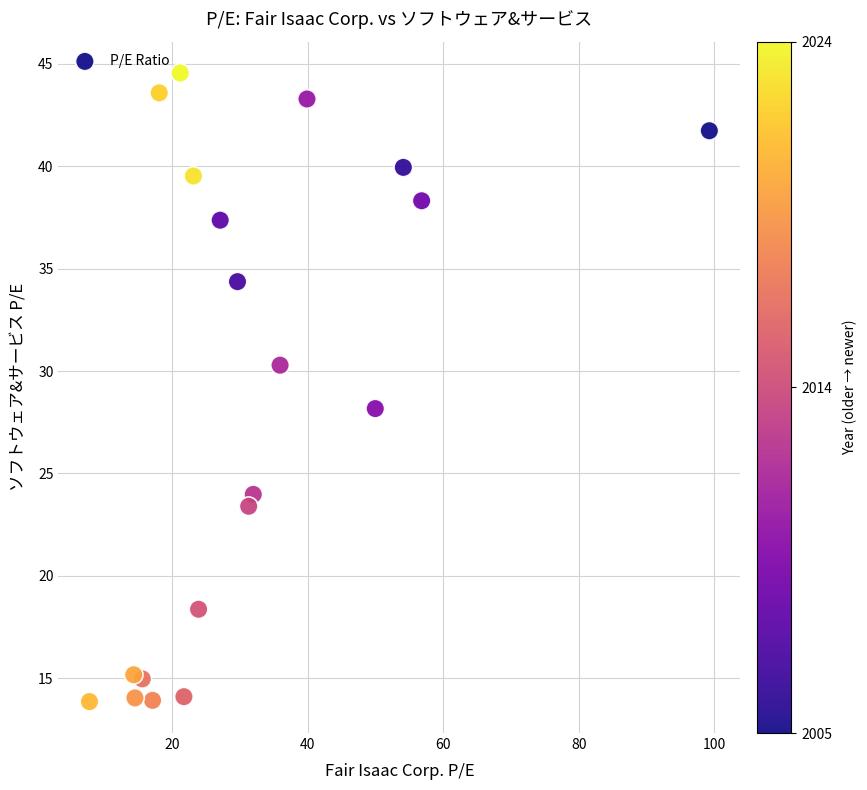

What is the range of X values (max minus min)?

91.4